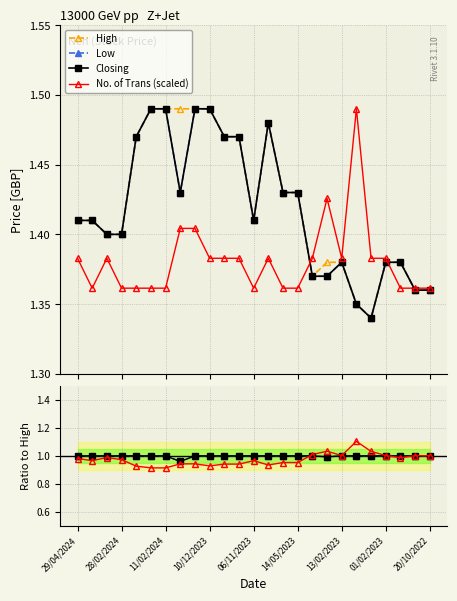

Which category has the highest value across all series?

15/02/2024